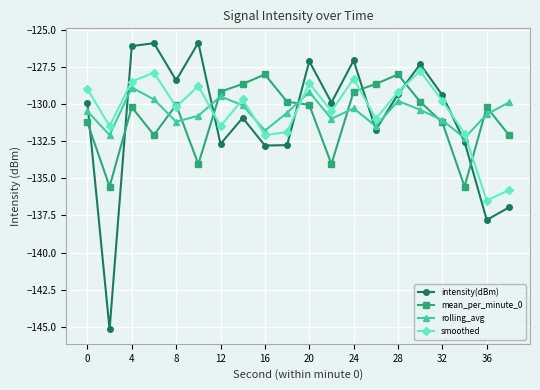

What is the value of the mean_per_minute_0 point at the 4th from the left?

-132.1